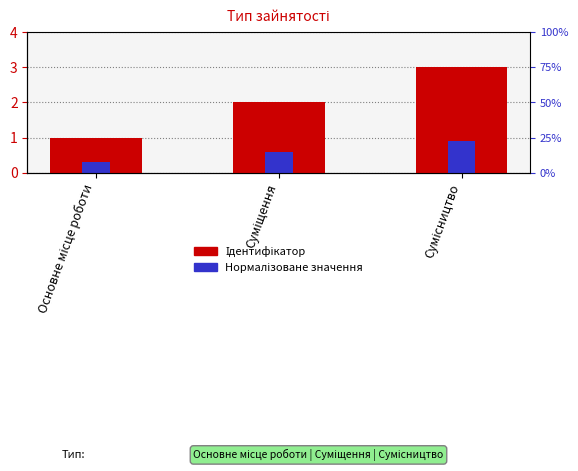

How many bars are there in total?

6